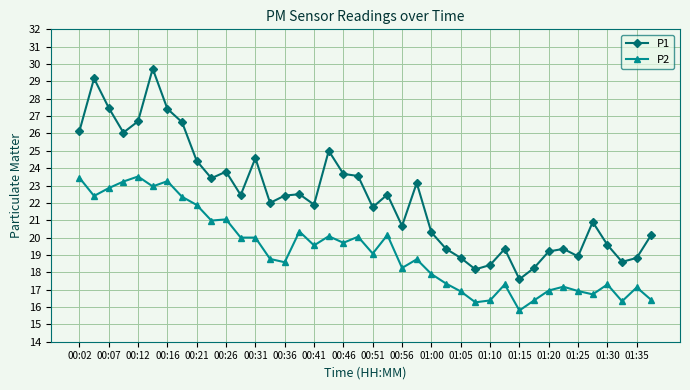

Which series has the widest spread of values?

P1